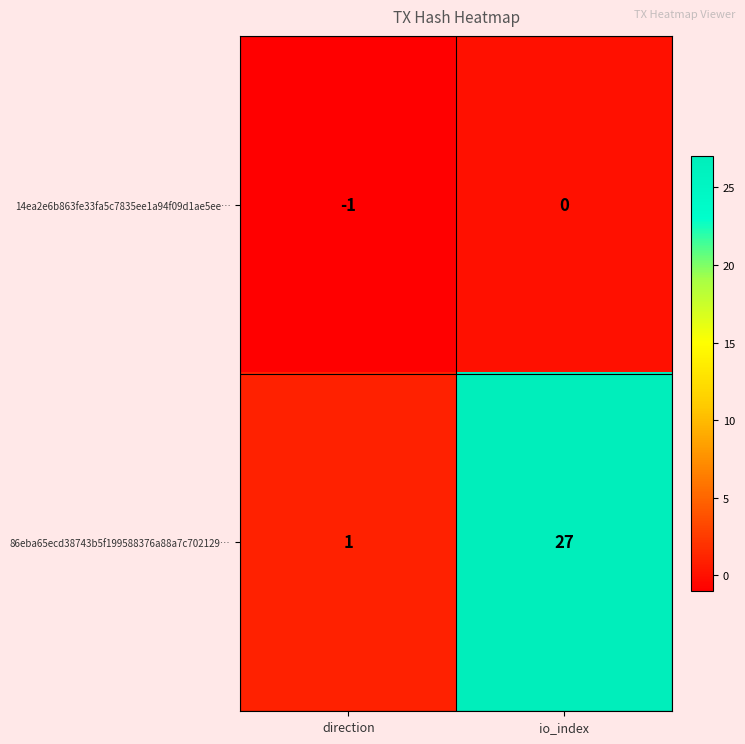

Which series has the widest spread of values?

86eba65ecd38743b5f199588376a88a7c702129…